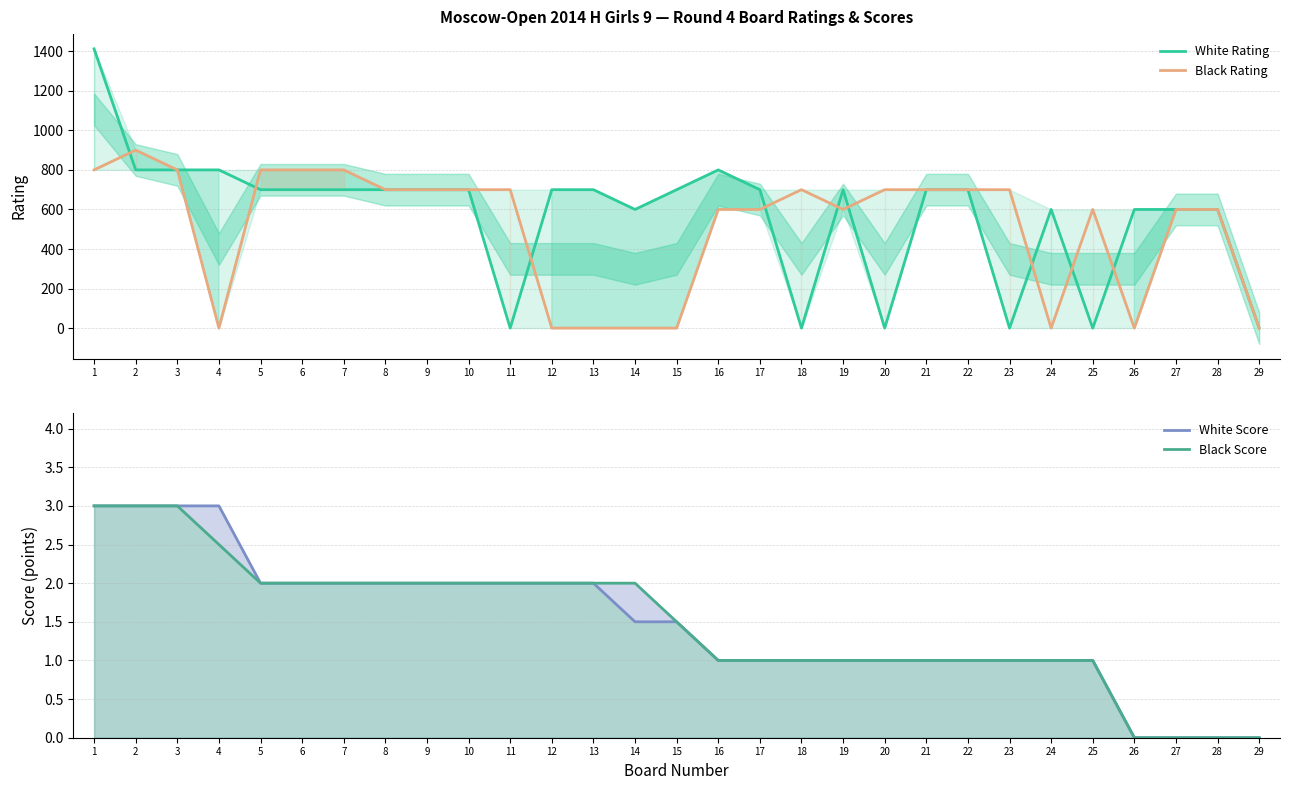

Reading left to right, what are all the values shown in this chart?

White Rating: 1412.0	800.0	800.0	800.0	700.0	700.0	700.0	700.0	700.0	700.0	0.0	700.0	700.0	600.0	700.0	800.0	700.0	0.0	700.0	0.0	700.0	700.0	0.0	600.0	0.0	600.0	600.0	600.0	0.0
Black Rating: 800.0	900.0	800.0	0.0	800.0	800.0	800.0	700.0	700.0	700.0	700.0	0.0	0.0	0.0	0.0	600.0	600.0	700.0	600.0	700.0	700.0	700.0	700.0	0.0	600.0	0.0	600.0	600.0	0.0
White Score: 3.0	3.0	3.0	3.0	2.0	2.0	2.0	2.0	2.0	2.0	2.0	2.0	2.0	1.5	1.5	1.0	1.0	1.0	1.0	1.0	1.0	1.0	1.0	1.0	1.0	0.0	0.0	0.0	0.0
Black Score: 3.0	3.0	3.0	2.5	2.0	2.0	2.0	2.0	2.0	2.0	2.0	2.0	2.0	2.0	1.5	1.0	1.0	1.0	1.0	1.0	1.0	1.0	1.0	1.0	1.0	0.0	0.0	0.0	0.0